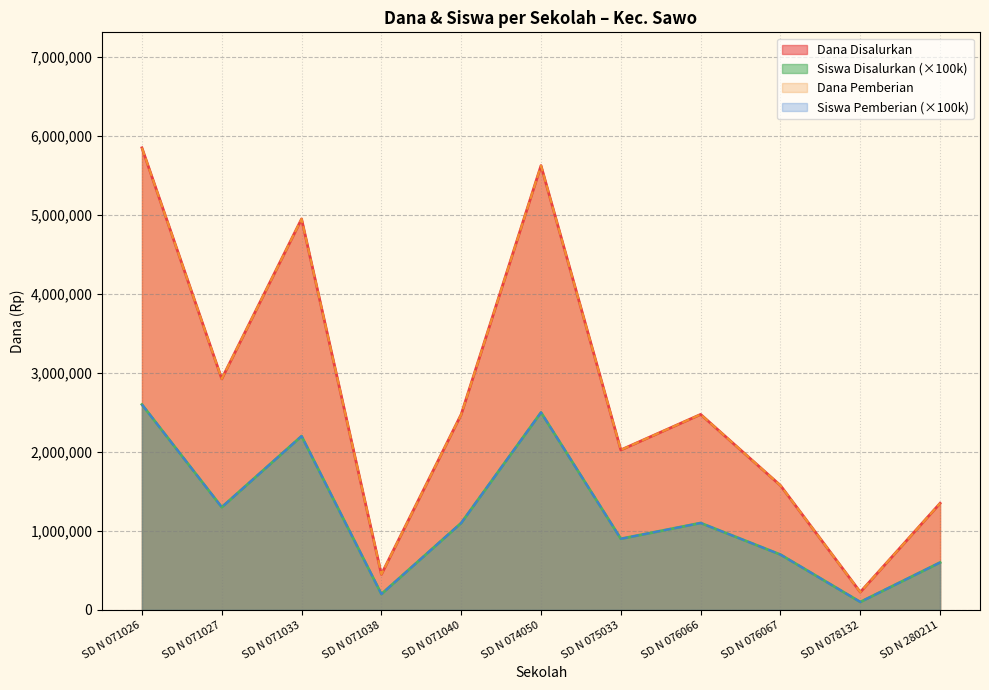

The Siswa Disalurkan series shows 3424277 at SD N 076066. True or false?

False